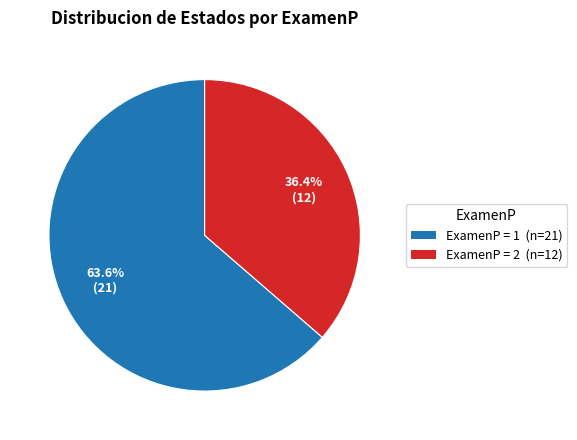

To the nearest percent, what is the difference between the ExamenP = 2 and ExamenP = 1 slice percentages?

27%